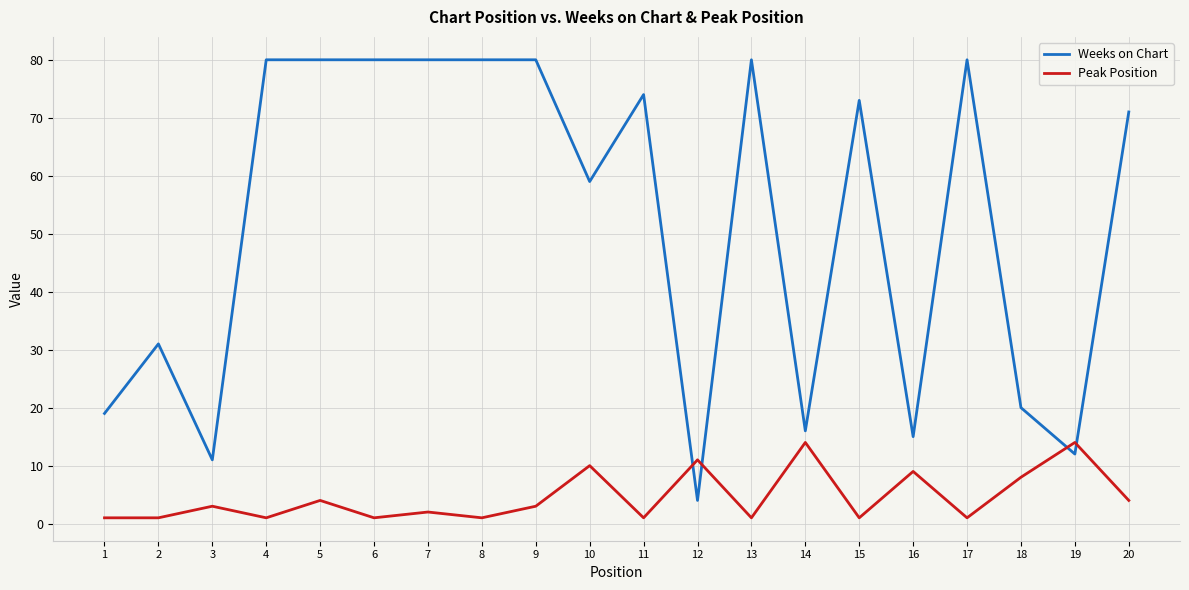

Which series has the largest total across all categories?

Weeks on Chart